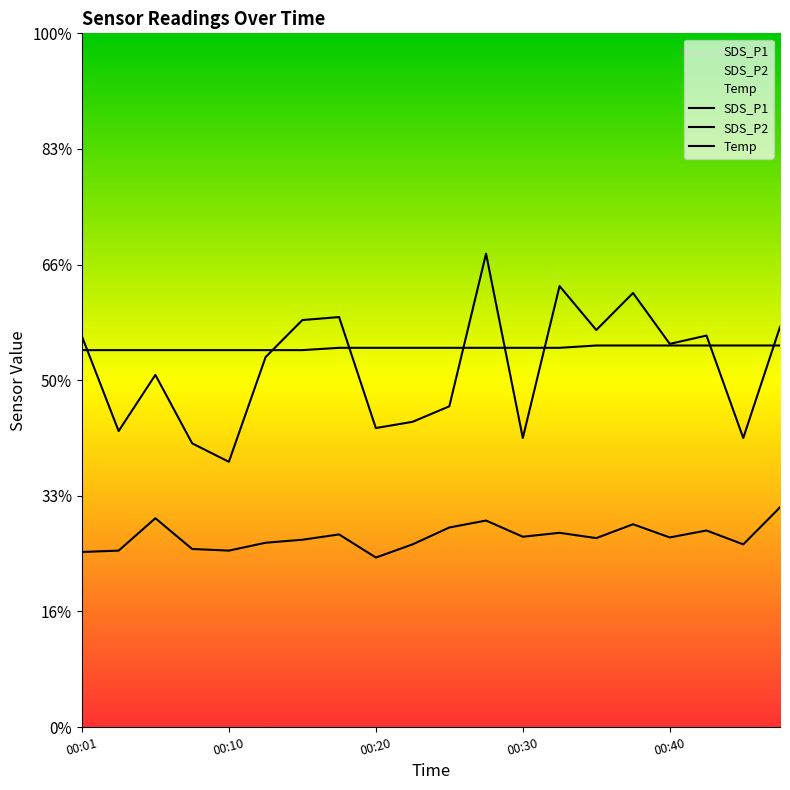

List the series in order of their peak value, lowest first.

SDS_P2, Temp, SDS_P1